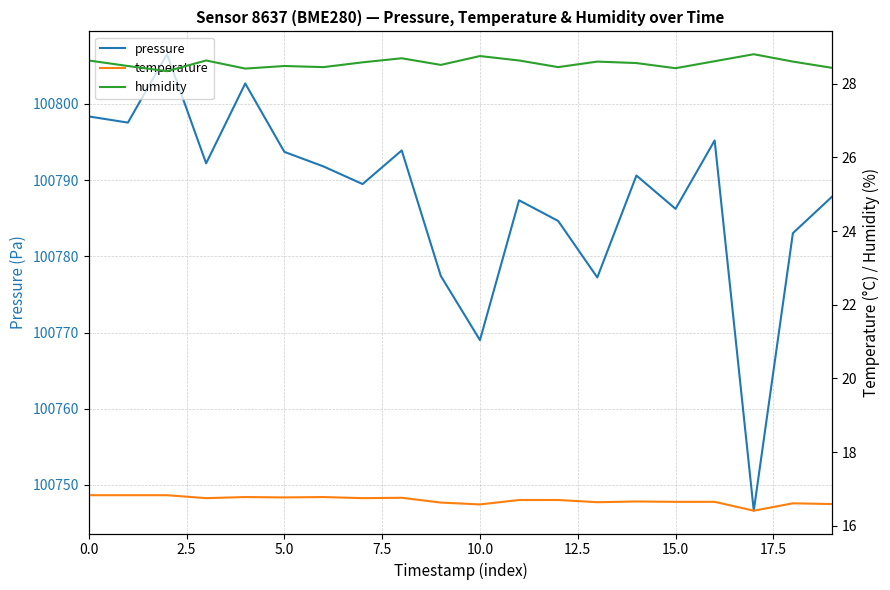

How many lines are shown in the chart?

3